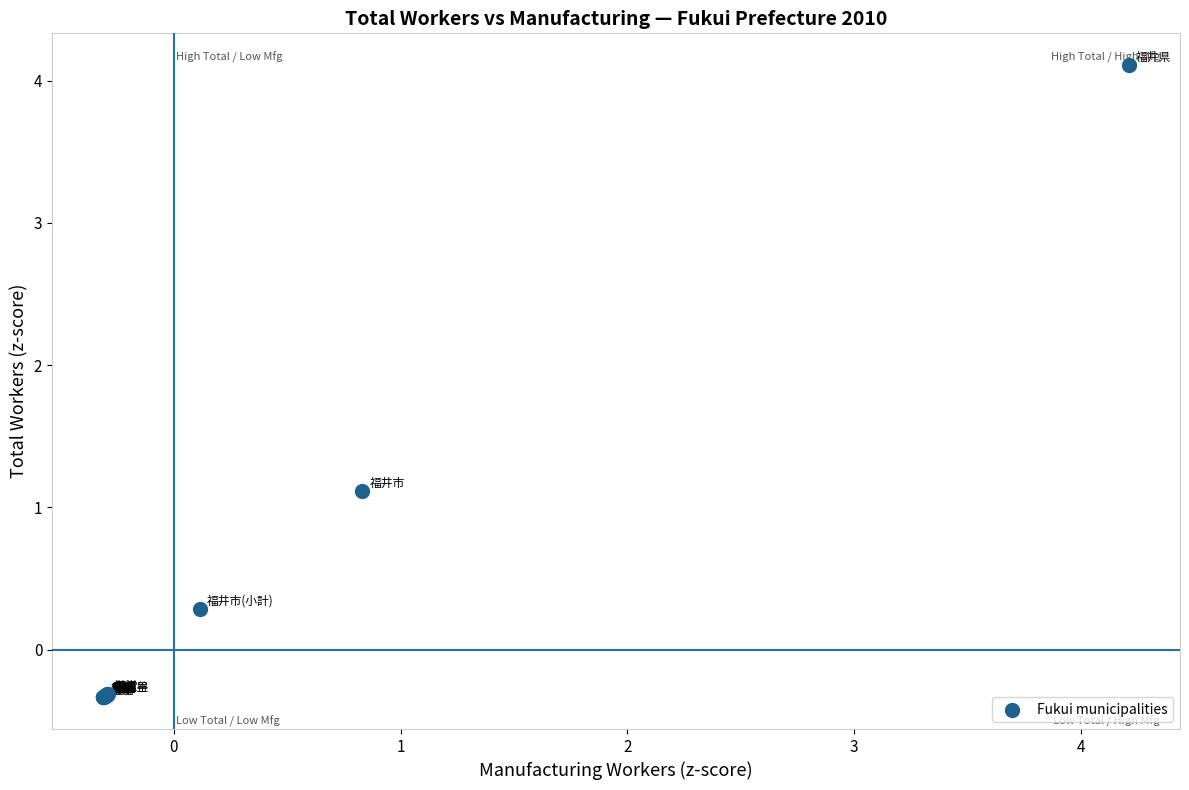

What Y value in the scatter plot is closest to 1?

1.1